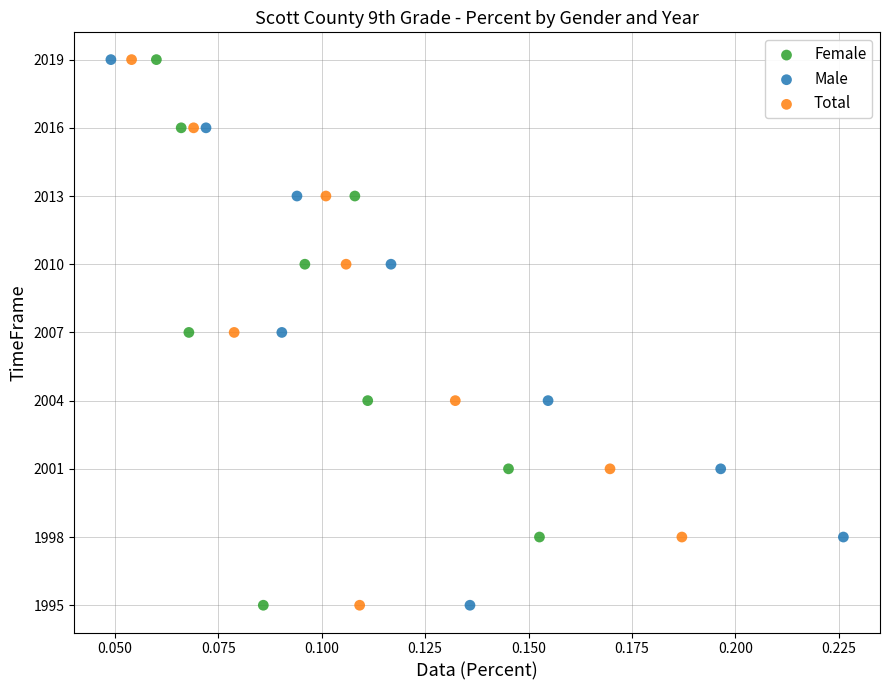

What are all the series names shown in the legend?

Female, Male, Total